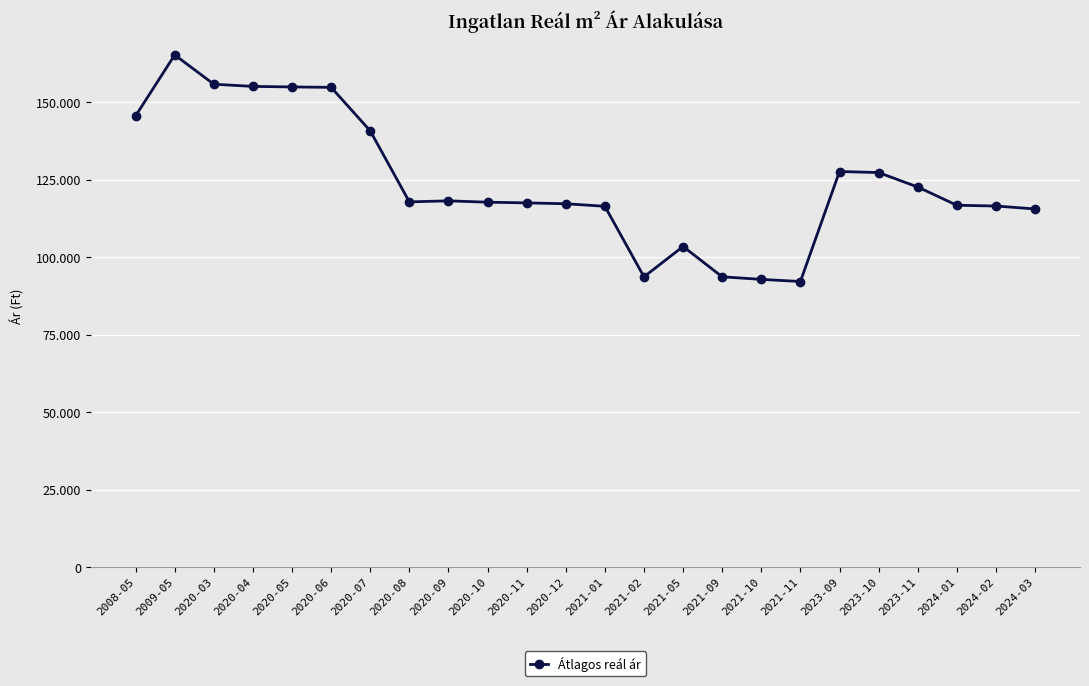

Is this an area chart (filled region under the line)?

No